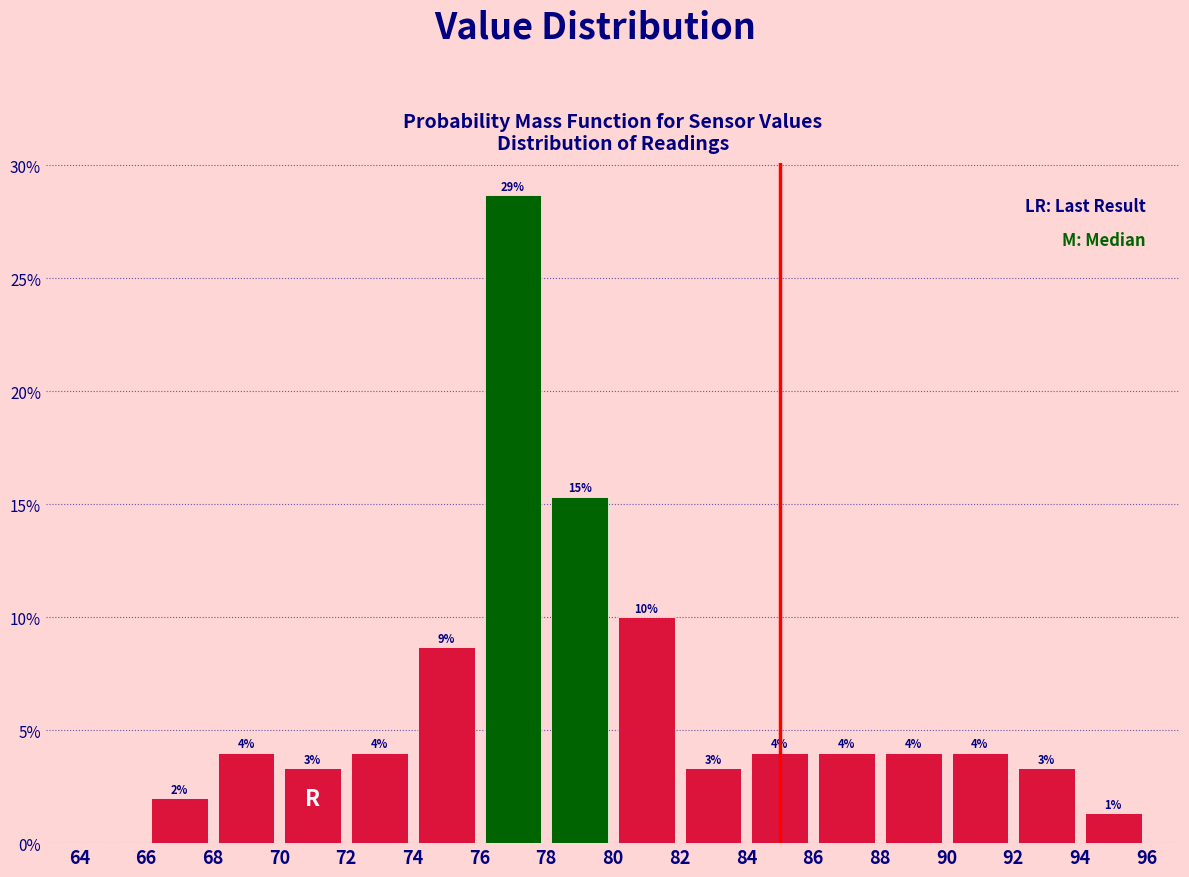

Over which range of the x-axis is the bar tallest?

76 to 78